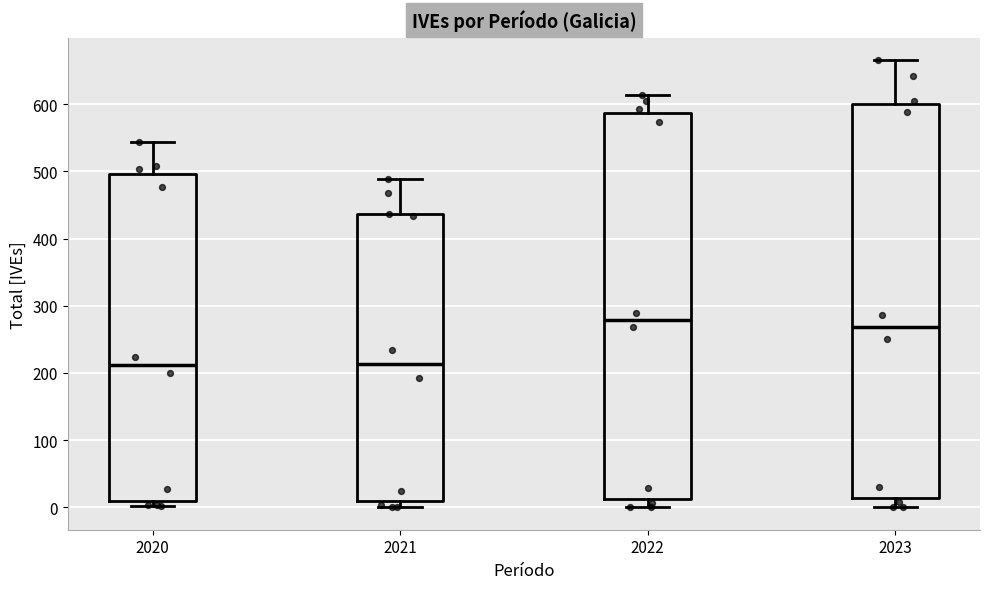

Reading left to right, transcribe this box plot: for each box, give where its median line is, the range the box spans, and where its two whiskers end, as read against the y-axis. The values are not printed on the chart, so give them approximately, as read against the axis.

2020: median 210, box 10 to 500, whiskers 0 to 540
2021: median 210, box 10 to 440, whiskers 0 to 490
2022: median 280, box 10 to 590, whiskers 0 to 610
2023: median 270, box 10 to 600, whiskers 0 to 670